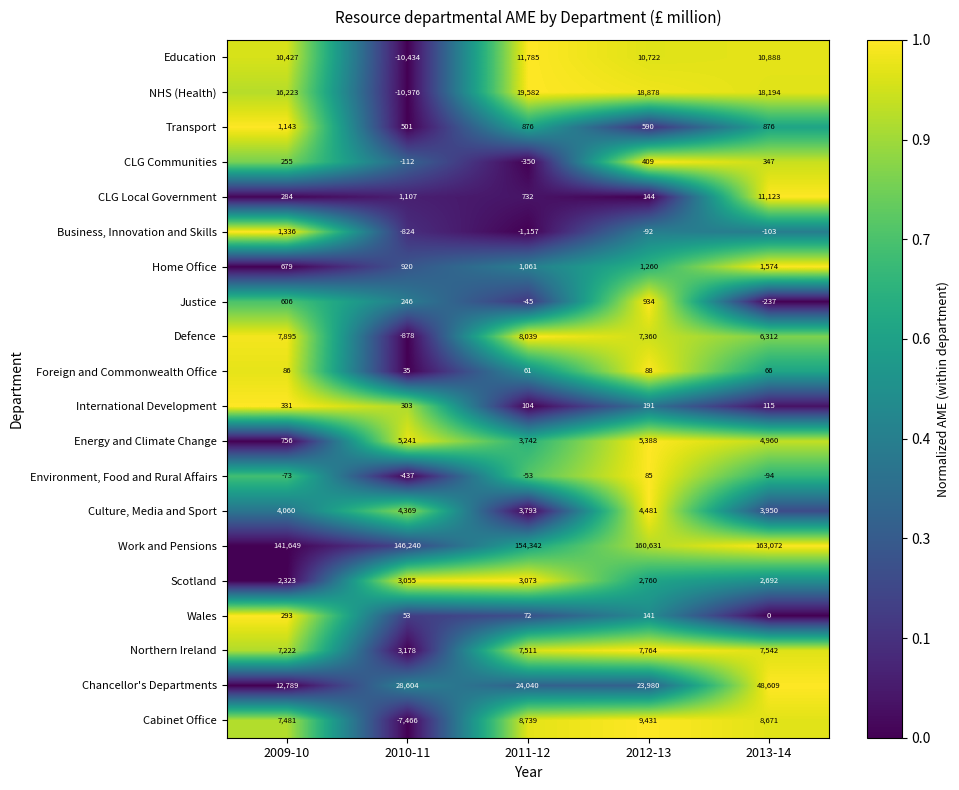

List the labels in order of Northern Ireland value, largest first.

2012-13, 2013-14, 2011-12, 2009-10, 2010-11